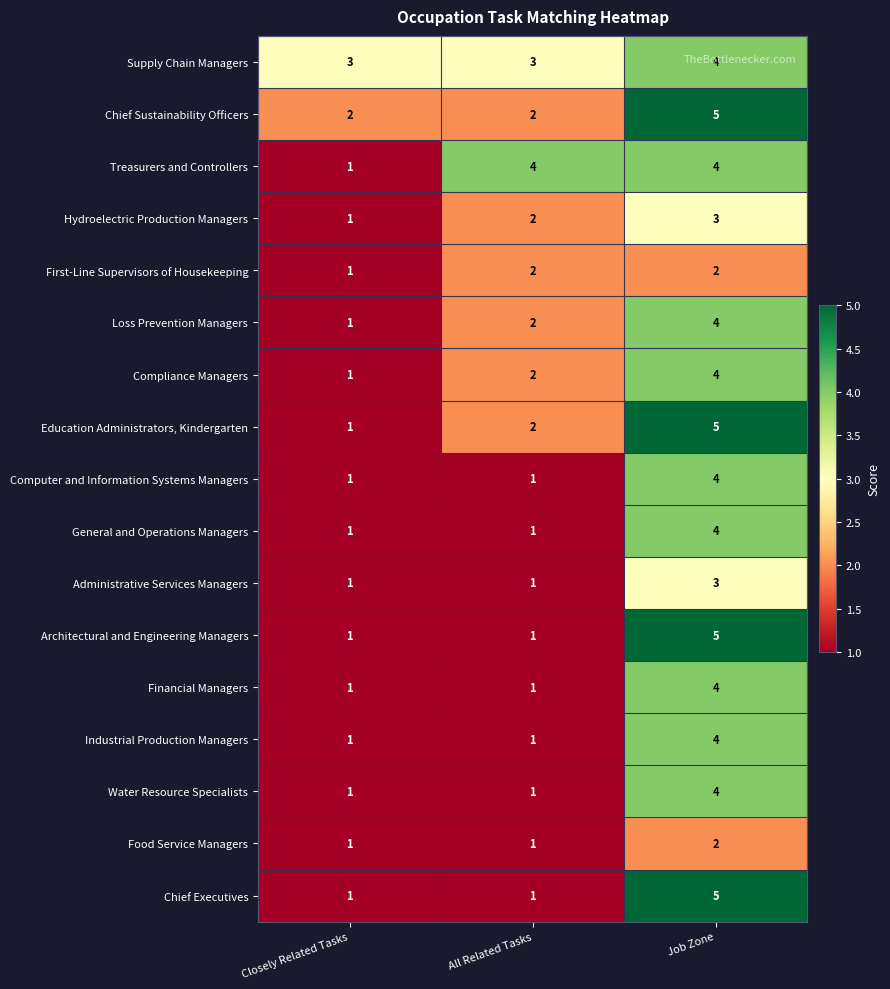

Which series has the largest total across all categories?

Supply Chain Managers